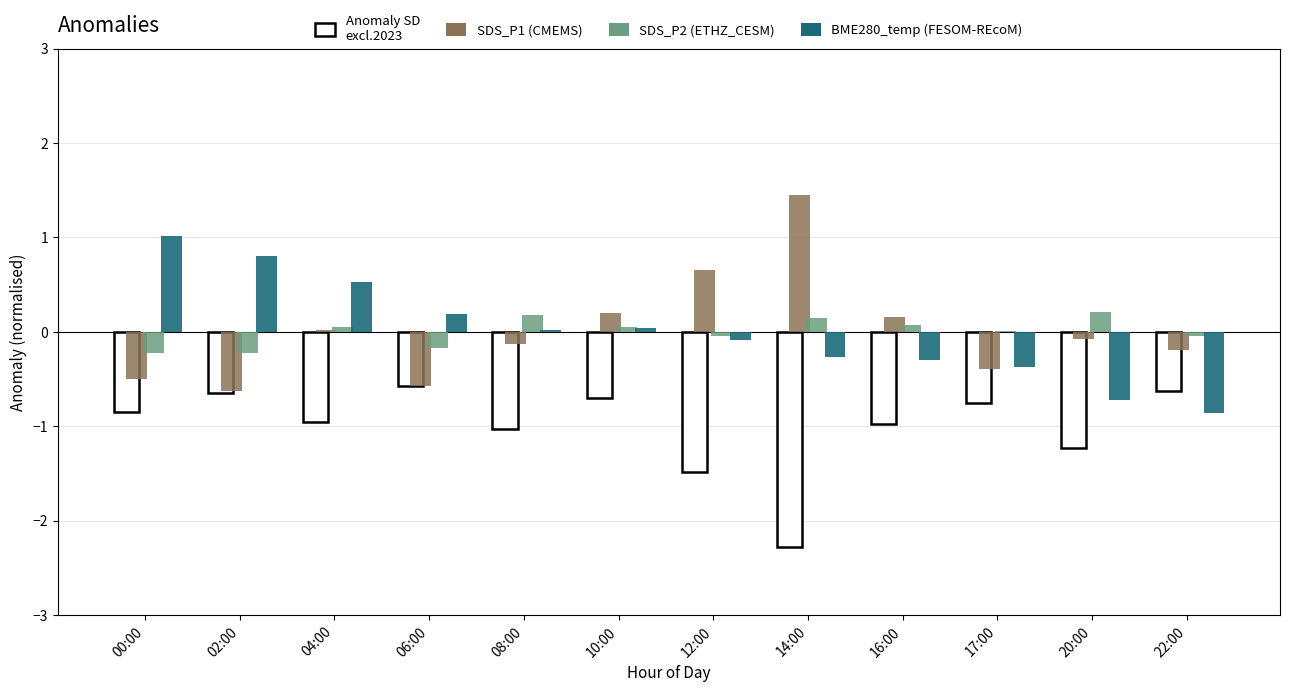

What is the total value across all series at 14:00?

1.3